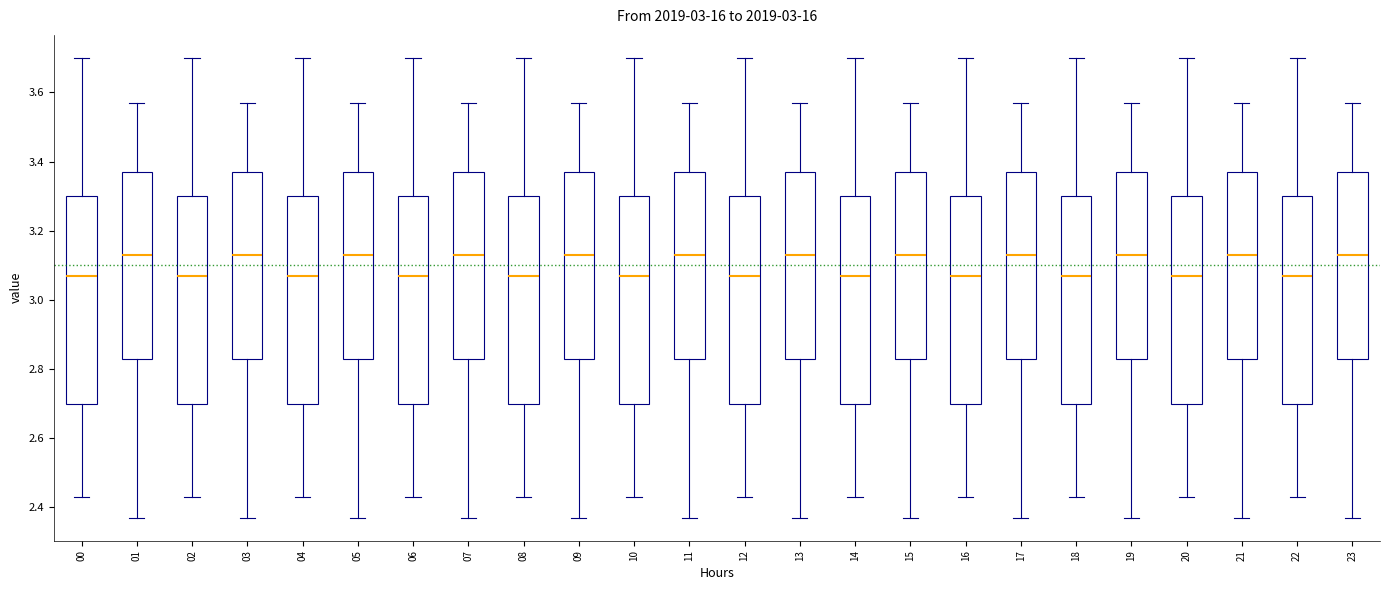

Reading left to right, read every box against the y-axis: the position of its median line, the range the box covers, and the ends of its whiskers. The values are not printed on the chart, so give them approximately, as read against the axis.

00: median 3.08, box 2.70 to 3.30, whiskers 2.44 to 3.70
01: median 3.14, box 2.84 to 3.38, whiskers 2.38 to 3.58
02: median 3.08, box 2.70 to 3.30, whiskers 2.44 to 3.70
03: median 3.14, box 2.84 to 3.38, whiskers 2.38 to 3.58
04: median 3.08, box 2.70 to 3.30, whiskers 2.44 to 3.70
05: median 3.14, box 2.84 to 3.38, whiskers 2.38 to 3.58
06: median 3.08, box 2.70 to 3.30, whiskers 2.44 to 3.70
07: median 3.14, box 2.84 to 3.38, whiskers 2.38 to 3.58
08: median 3.08, box 2.70 to 3.30, whiskers 2.44 to 3.70
09: median 3.14, box 2.84 to 3.38, whiskers 2.38 to 3.58
10: median 3.08, box 2.70 to 3.30, whiskers 2.44 to 3.70
11: median 3.14, box 2.84 to 3.38, whiskers 2.38 to 3.58
12: median 3.08, box 2.70 to 3.30, whiskers 2.44 to 3.70
13: median 3.14, box 2.84 to 3.38, whiskers 2.38 to 3.58
14: median 3.08, box 2.70 to 3.30, whiskers 2.44 to 3.70
15: median 3.14, box 2.84 to 3.38, whiskers 2.38 to 3.58
16: median 3.08, box 2.70 to 3.30, whiskers 2.44 to 3.70
17: median 3.14, box 2.84 to 3.38, whiskers 2.38 to 3.58
18: median 3.08, box 2.70 to 3.30, whiskers 2.44 to 3.70
19: median 3.14, box 2.84 to 3.38, whiskers 2.38 to 3.58
20: median 3.08, box 2.70 to 3.30, whiskers 2.44 to 3.70
21: median 3.14, box 2.84 to 3.38, whiskers 2.38 to 3.58
22: median 3.08, box 2.70 to 3.30, whiskers 2.44 to 3.70
23: median 3.14, box 2.84 to 3.38, whiskers 2.38 to 3.58